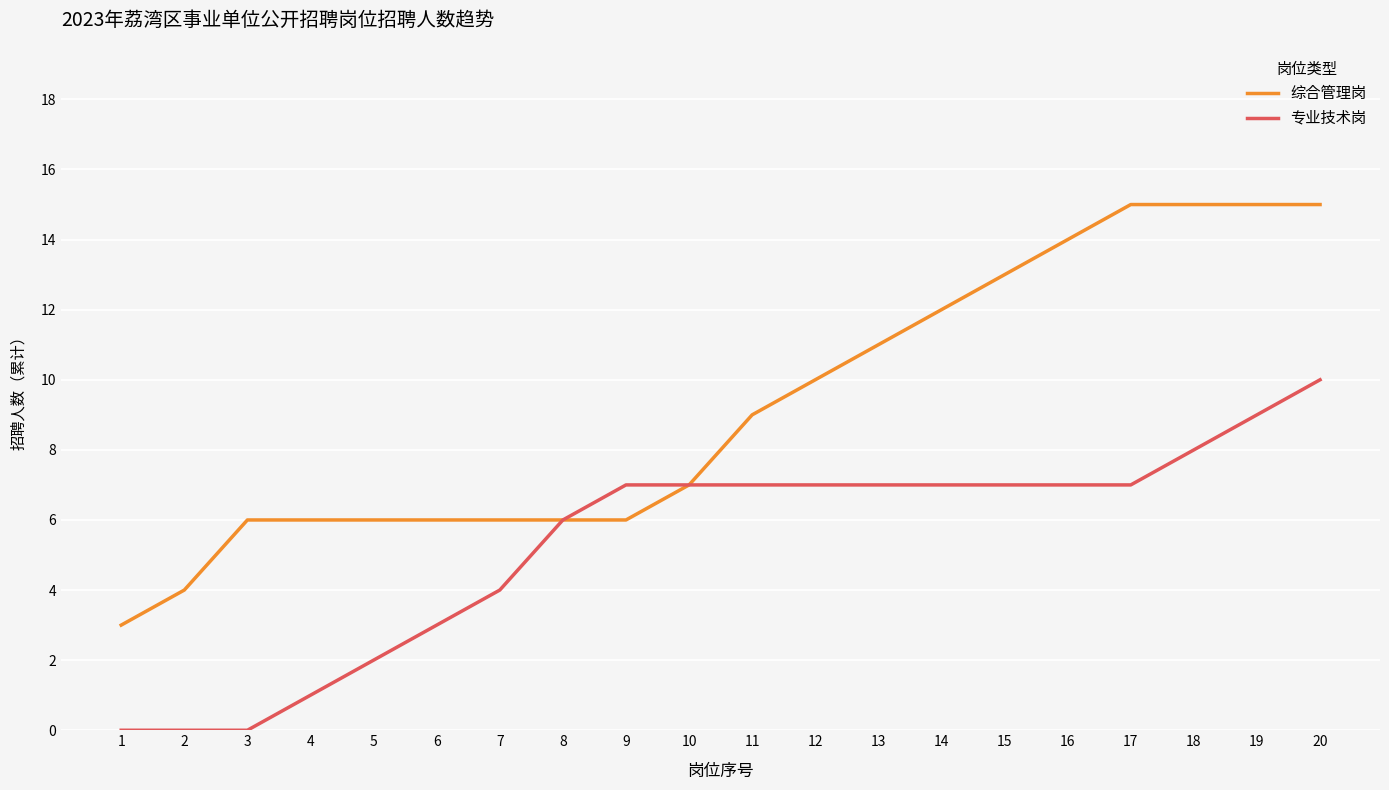

Is the value of 专业技术岗 at 7 greater than the value of 综合管理岗 at 4?

No